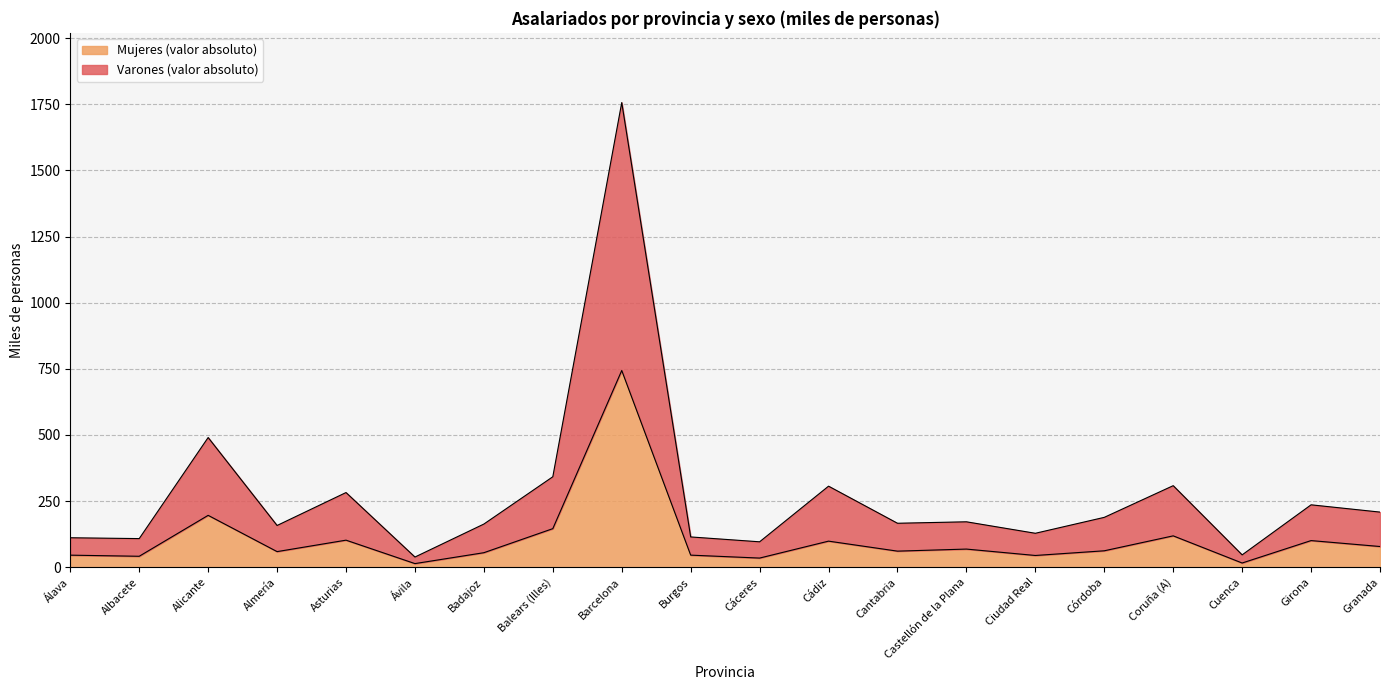

At which category does Mujeres (valor absoluto) reach its first local valley?

Albacete